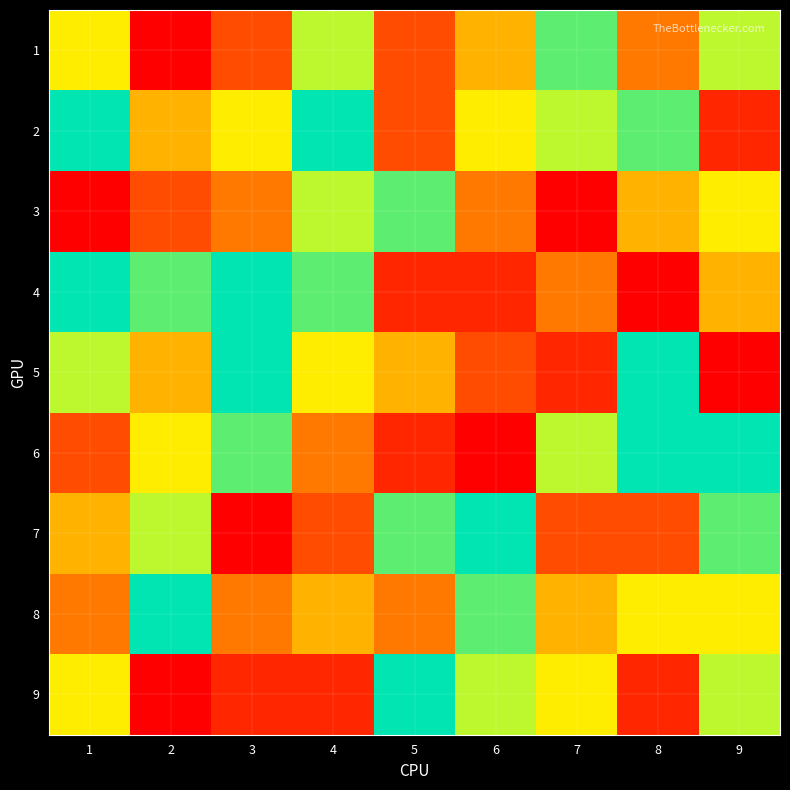

Which category has the highest value across all series?

1